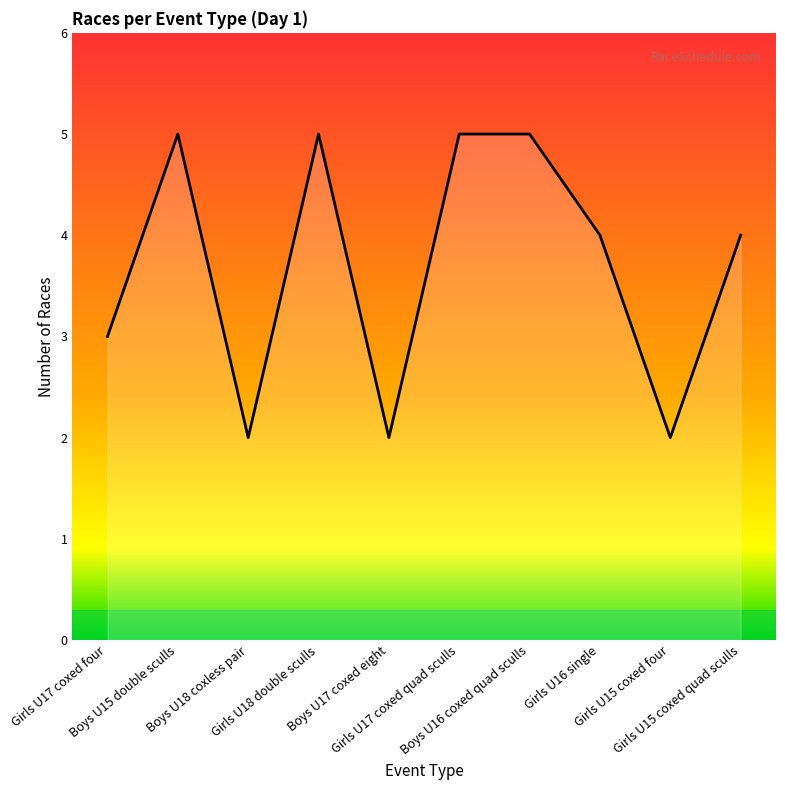

What is the difference between the values at Girls U15 coxed four and Girls U17 coxed four?

1